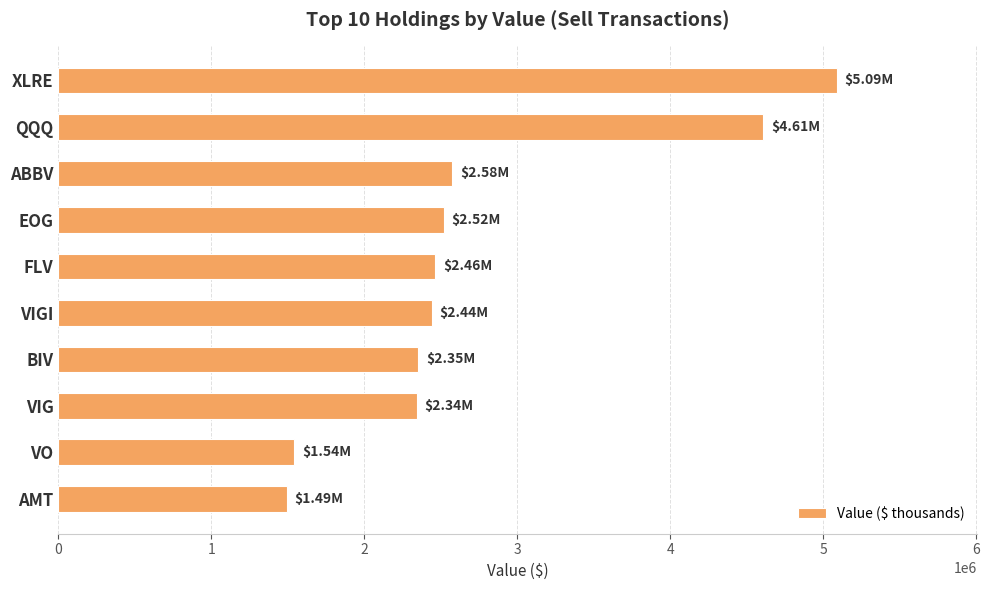

What is the average value?

2743200